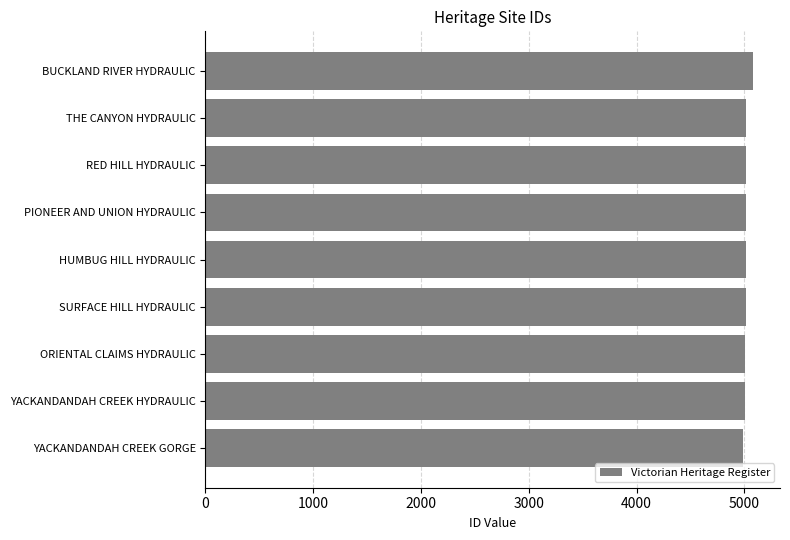

What is the greatest value displayed?

5077